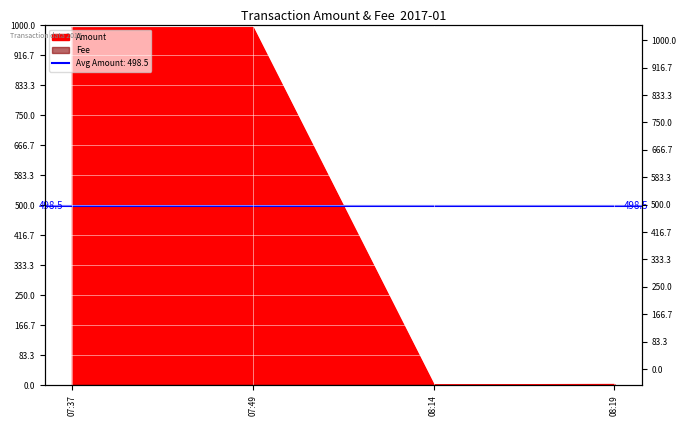

Reading left to right, what are all the values shown in this chart?

994	995	2	3